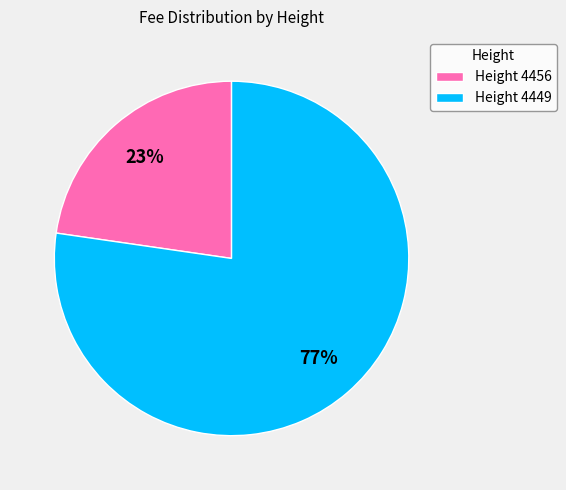

Which has a higher value, Height 4456 or Height 4449?

Height 4449